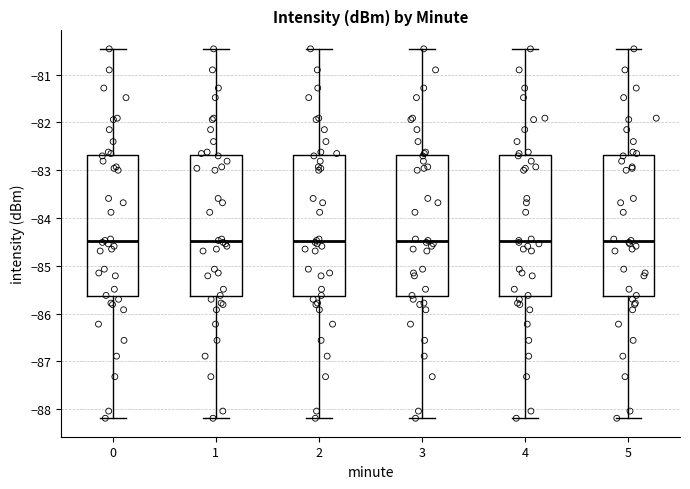

Where is the upper edge of the box at x = 4 on the y-axis? The values are not printed on the chart, so give them approximately, as read against the axis.

-82.7